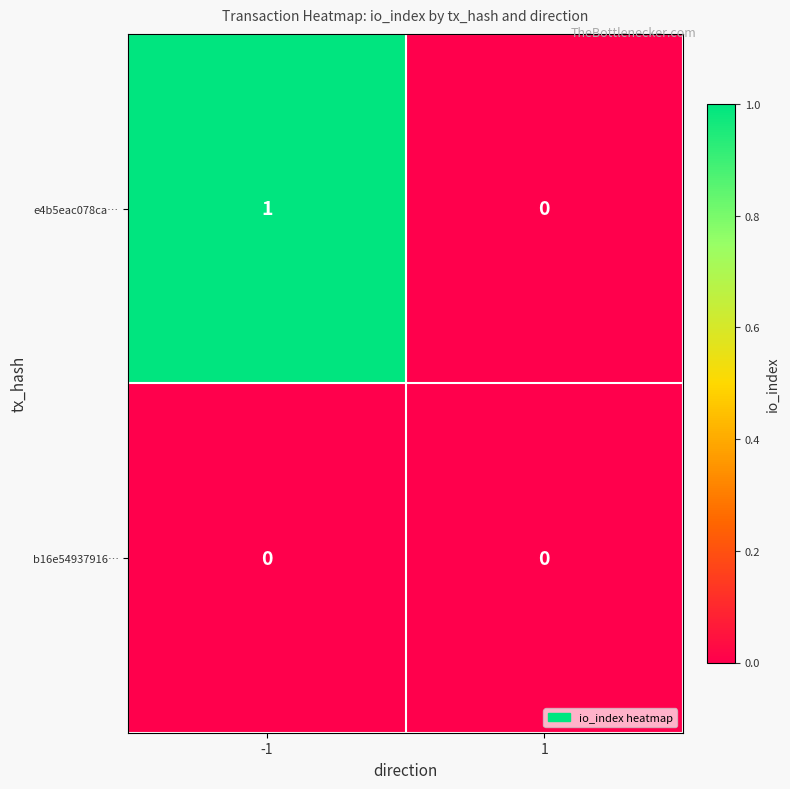

Reading right to left, list all the values displayed in this chart.

e4b5eac078ca…: 1=0	-1=1
b16e54937916…: 1=0	-1=0